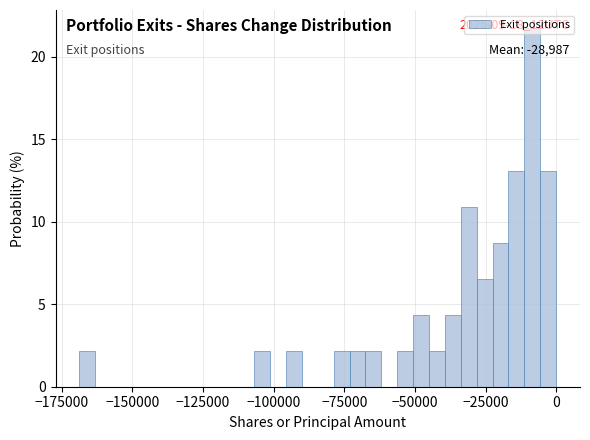

Around what value on the x-axis is the tallest bar? Give the approximate position of its centre, as read against the axis.

-10000